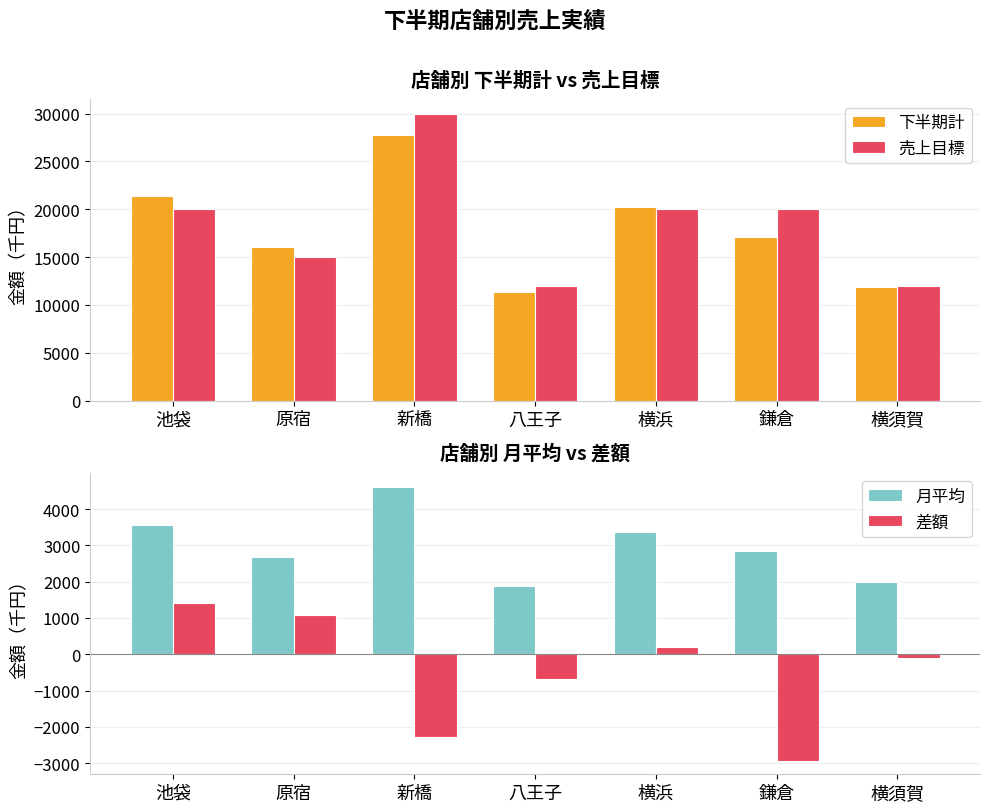

What is the sum of all 差額 values?

-3340